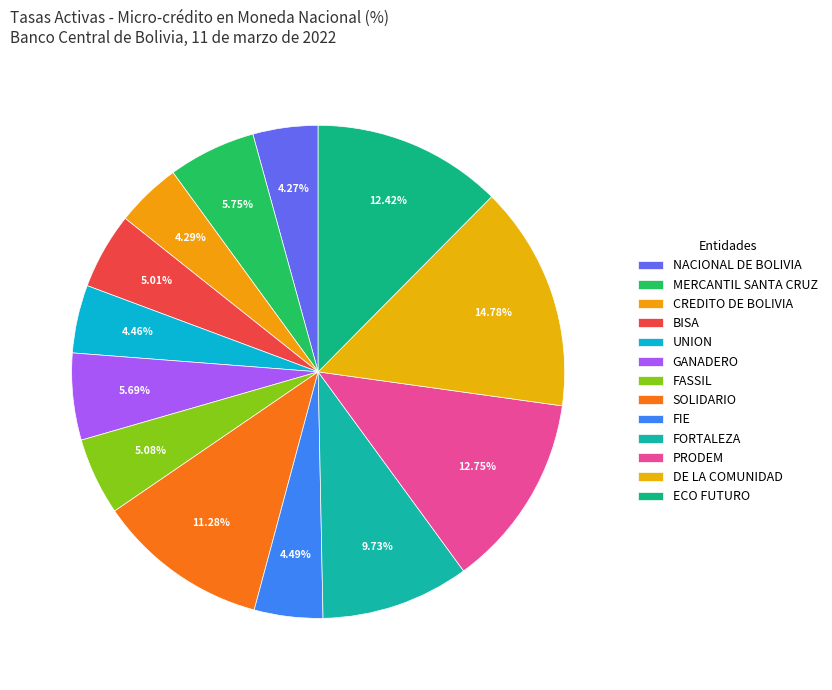

Is the sum of BISA and NACIONAL DE BOLIVIA greater than half?

No